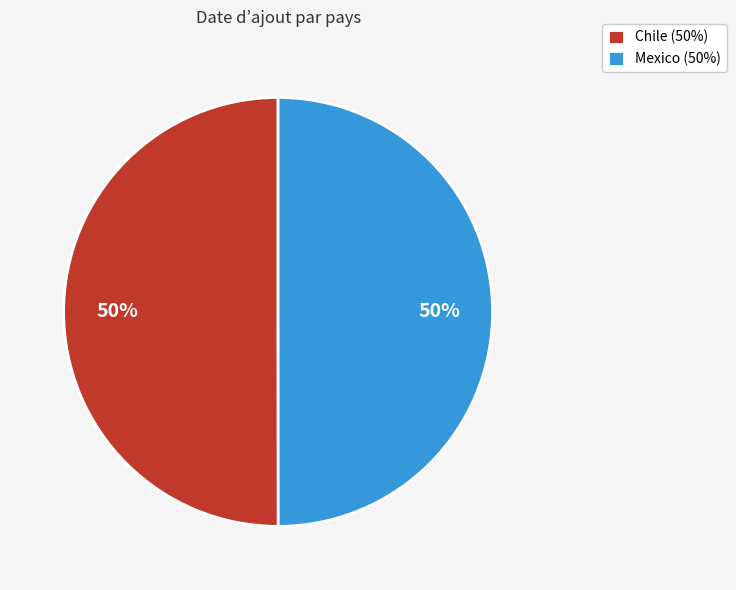

Do Chile (50%) and Mexico (50%) together represent more than half of the pie?

Yes